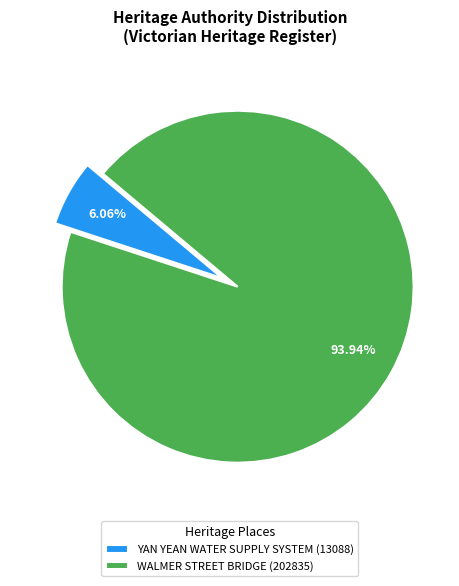

How many segments does this pie chart have?

2